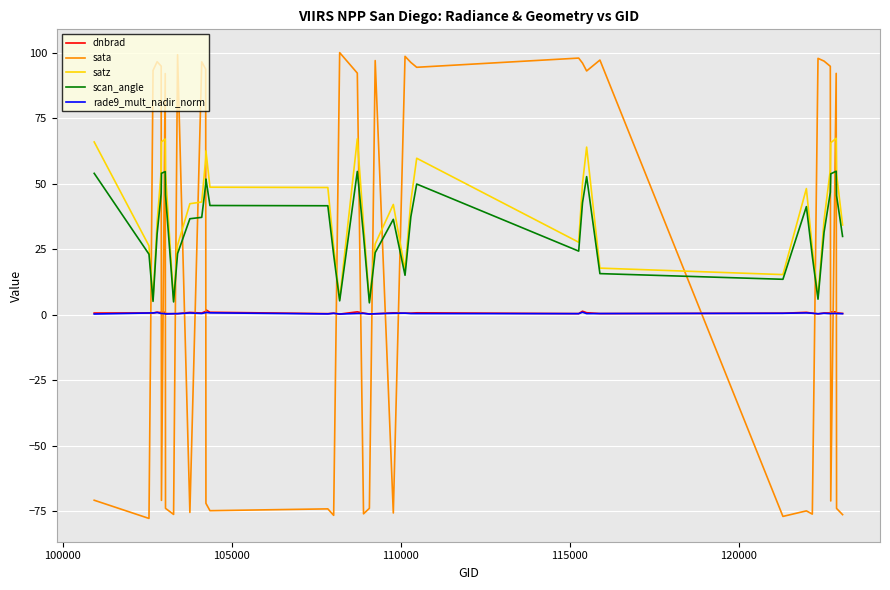

True or false: sata and satz cross at least once.

True